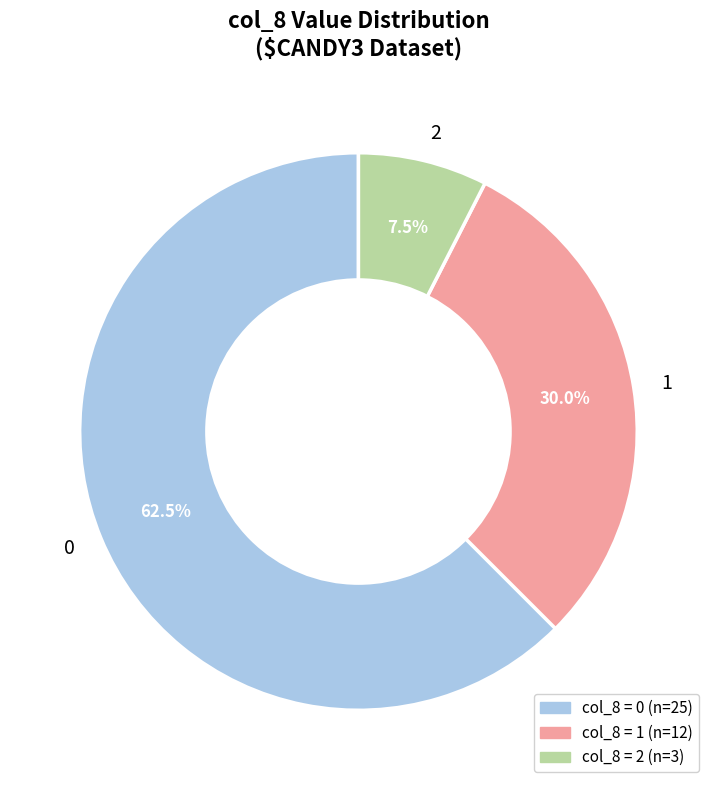

Rank the categories by value from highest to lowest.

0, 1, 2